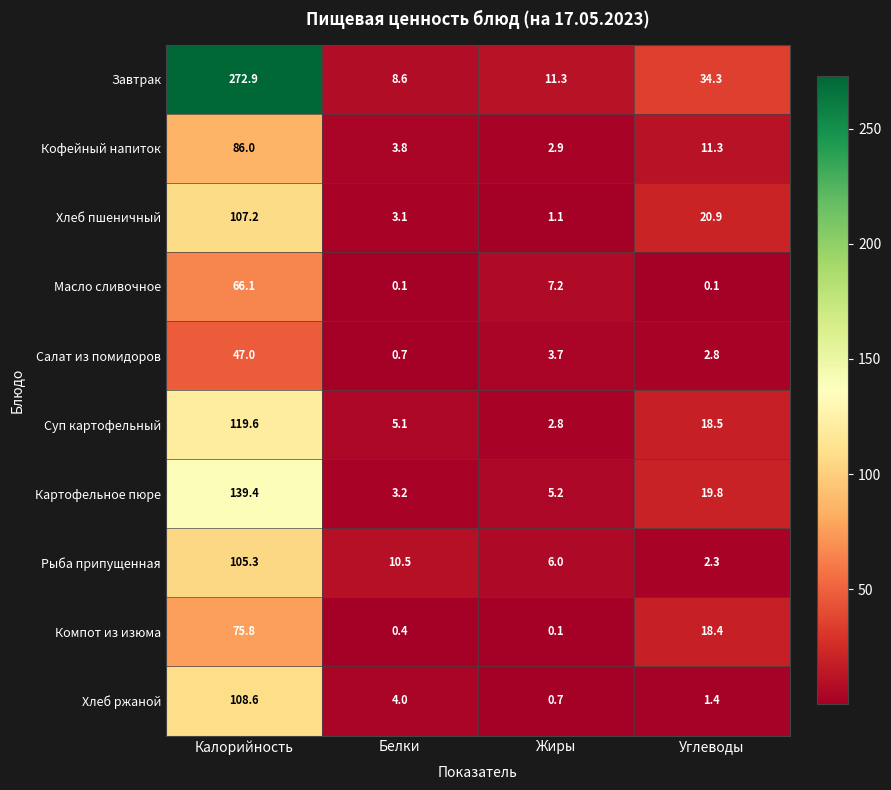

What is the sum of all Завтрак values?

327.1